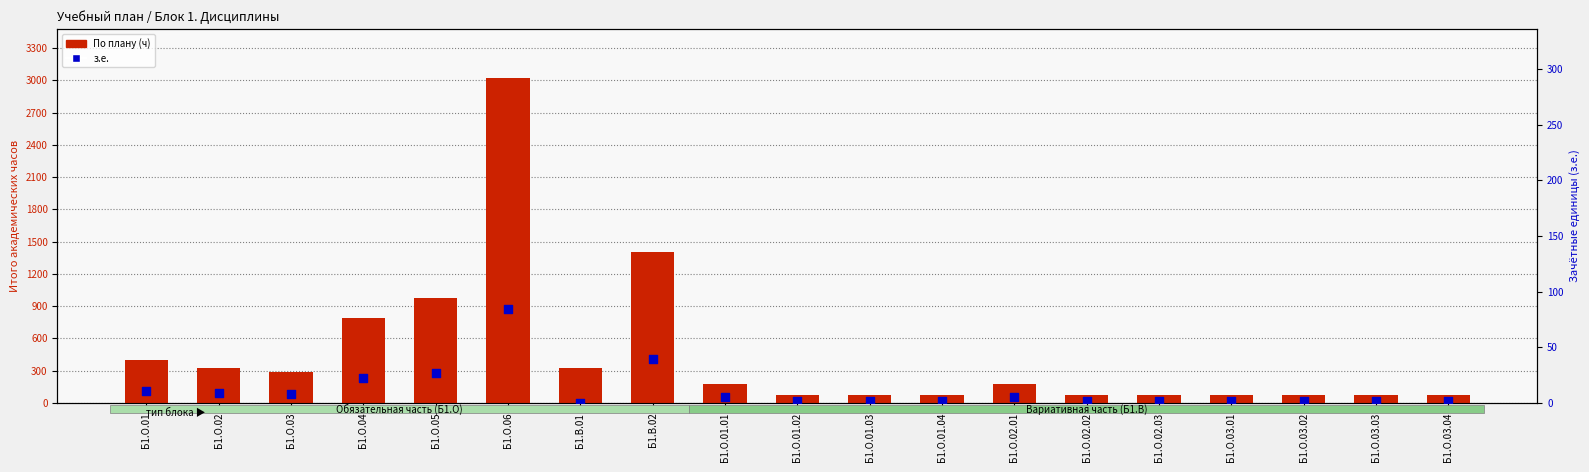

Which series has the widest spread of Y values?

По плану (ч)